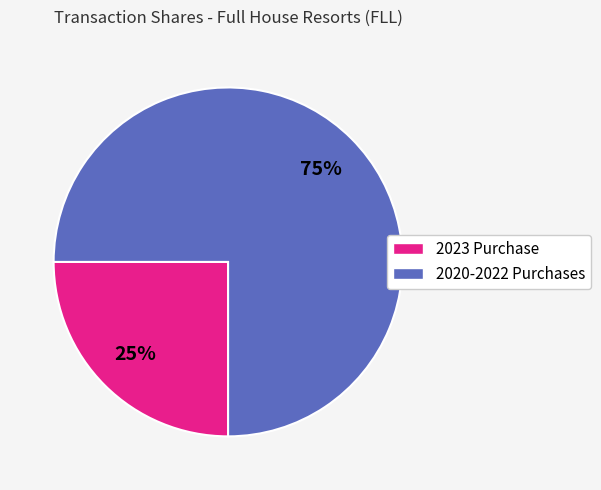

To the nearest percent, what is the difference between the largest and smallest slice percentages?

50%